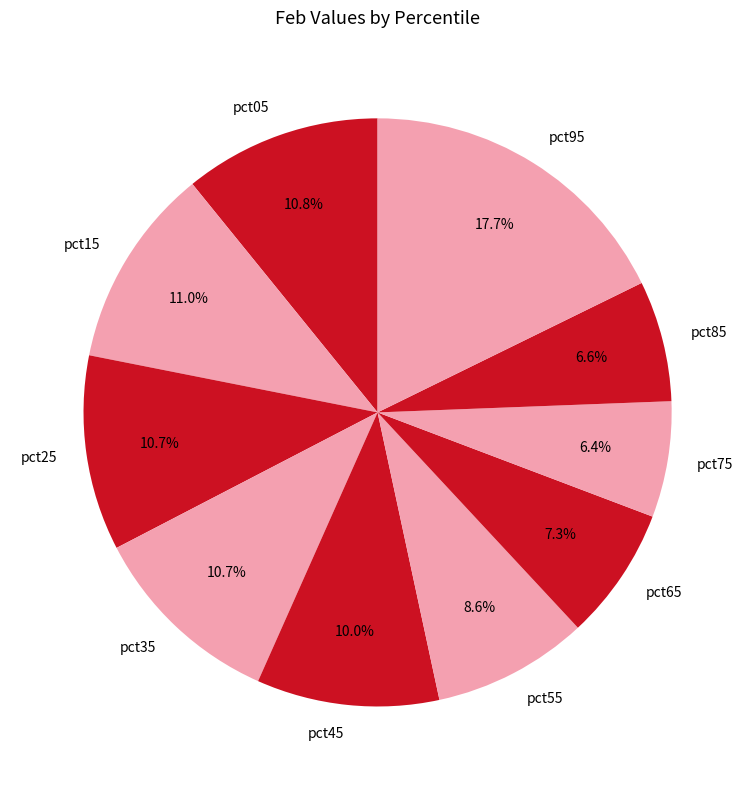

Does any single category account for the majority?

No